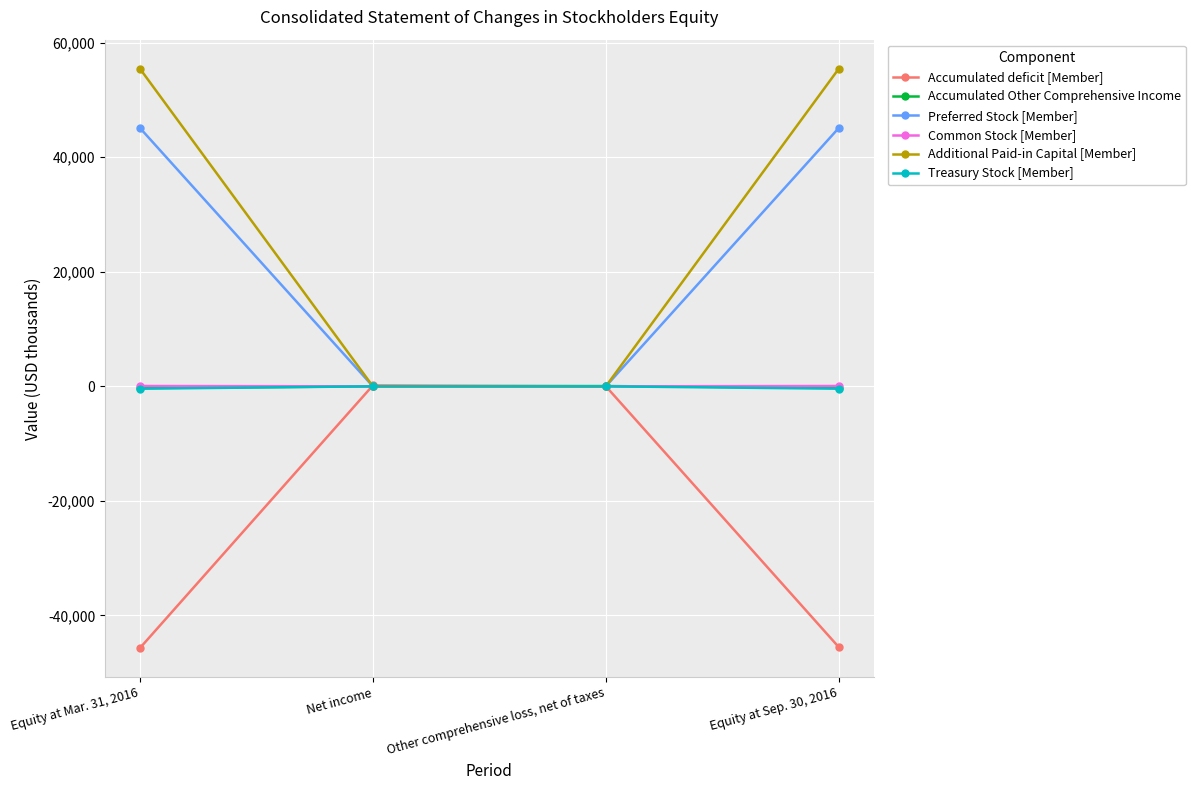

The value of Accumulated deficit [Member] at Net income is 156. True or false?

True